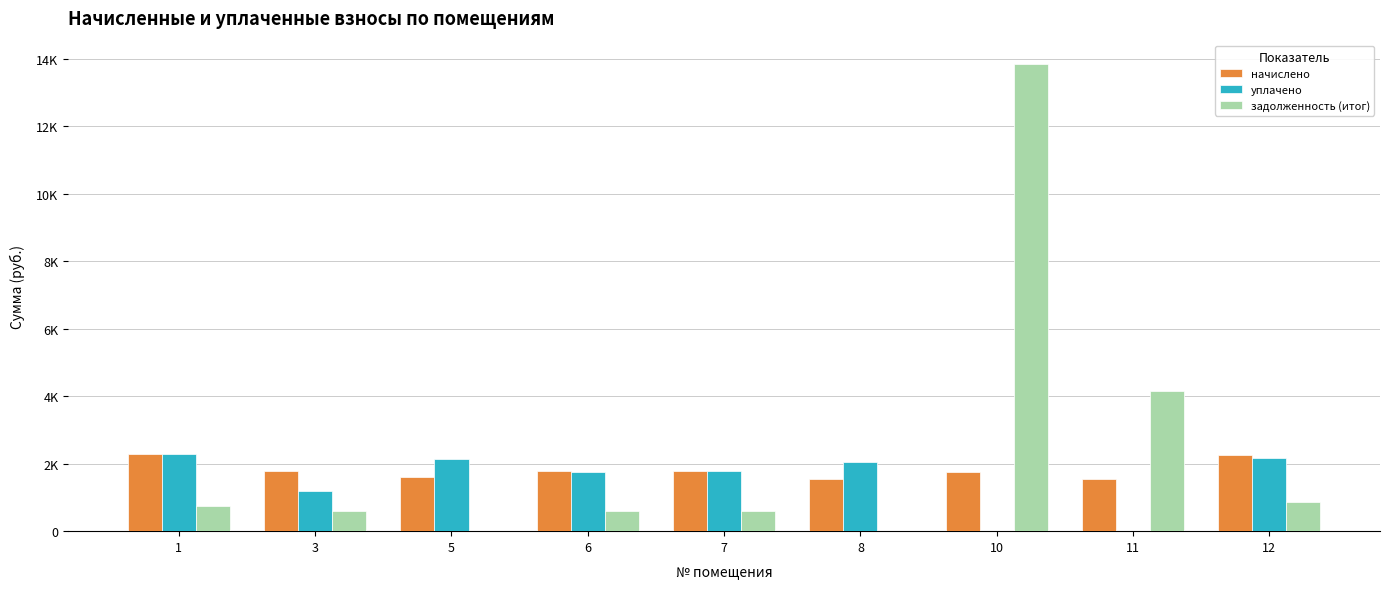

What is the difference between the maximum and minimum values in the задолженность (итог) series?

13851.8